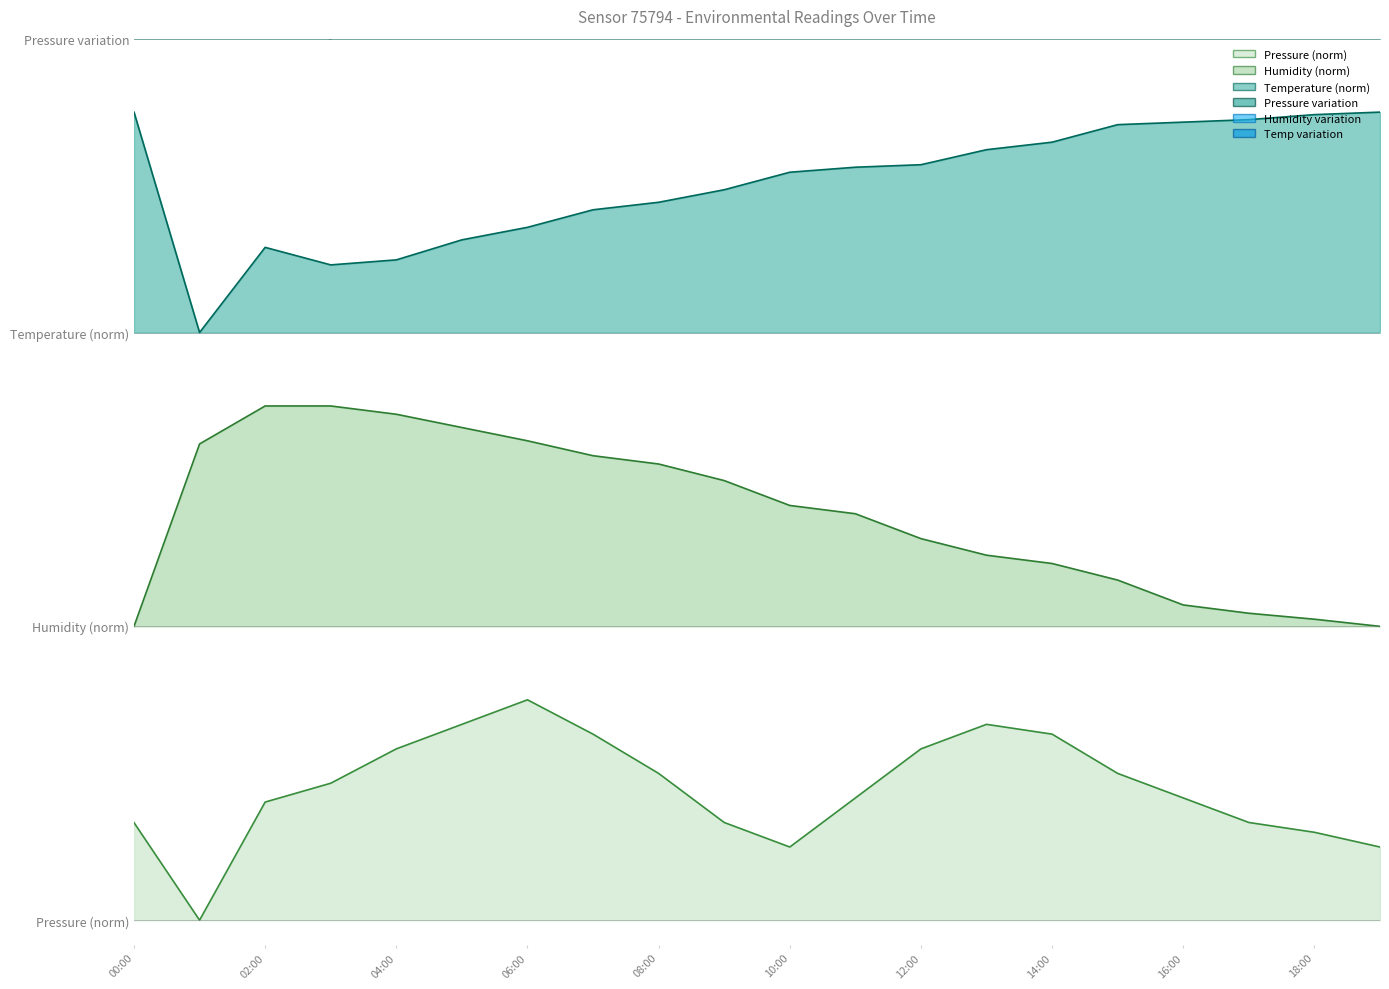

What position from the left is 00:00?

1